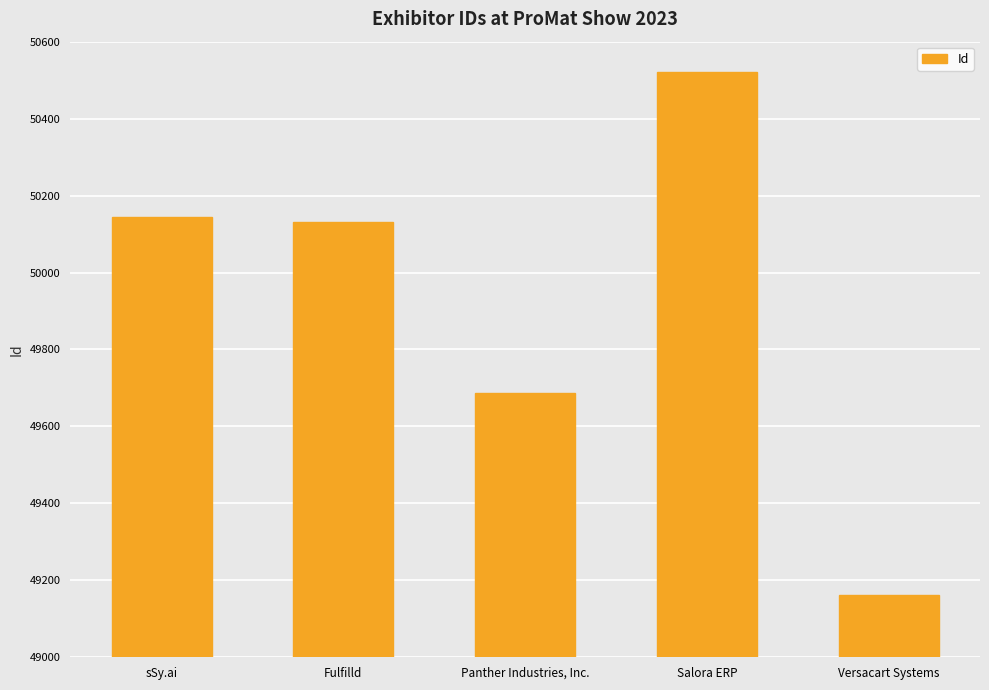

Approximately how many times larger is the value at Salora ERP compared to sSy.ai?

1.0